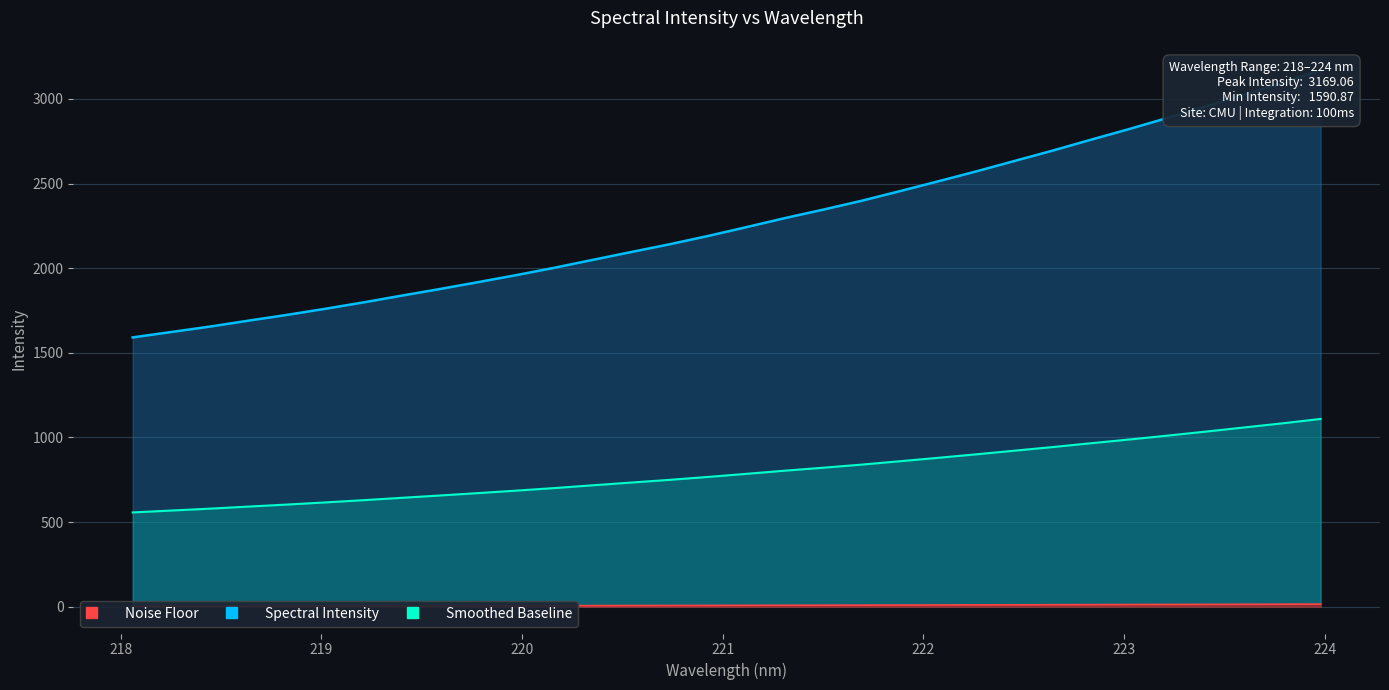

Rank the series by their maximum value, from lowest to highest.

Noise Floor, Smoothed Baseline, Spectral Intensity